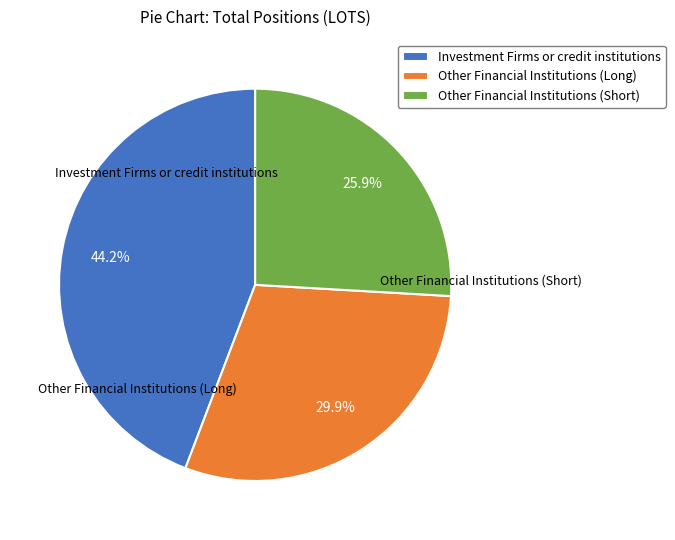

Which slice is the smallest?

Other Financial Institutions (Short)